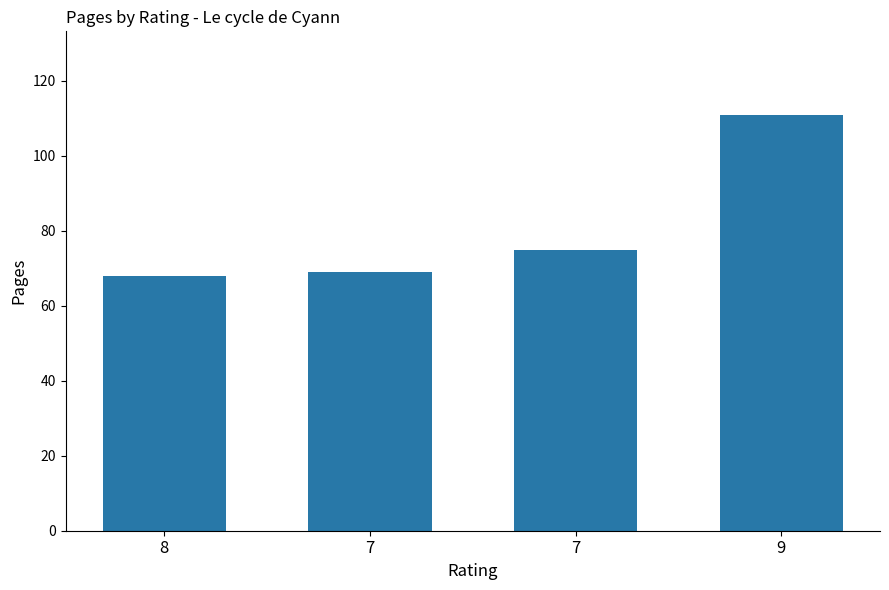

What is the difference between the maximum and minimum values?

43